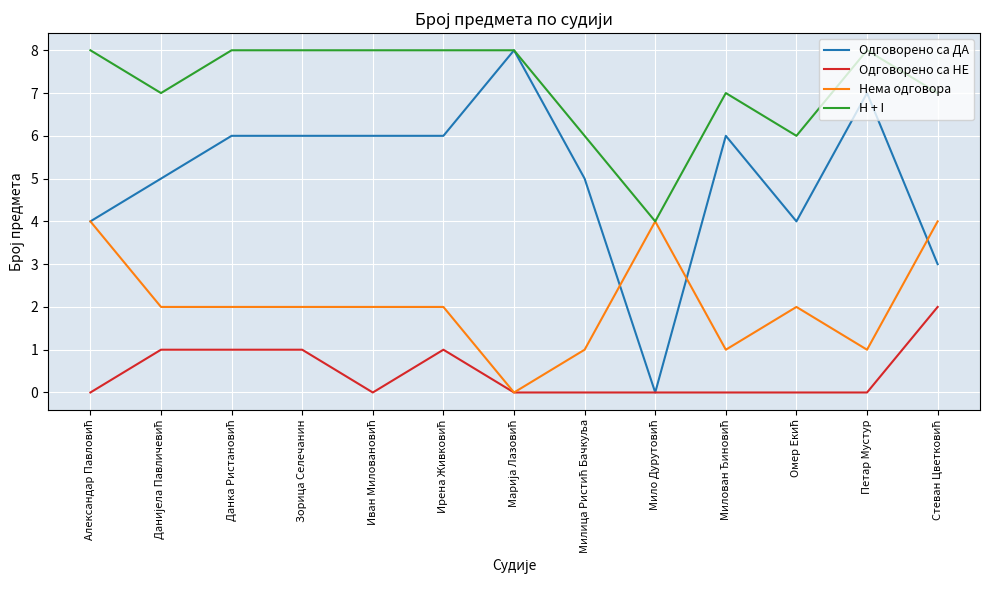

At Зорица Селечанин, list the series in order from largest to smallest.

H + I, Одговорено са ДА, Нема одговора, Одговорено са НЕ